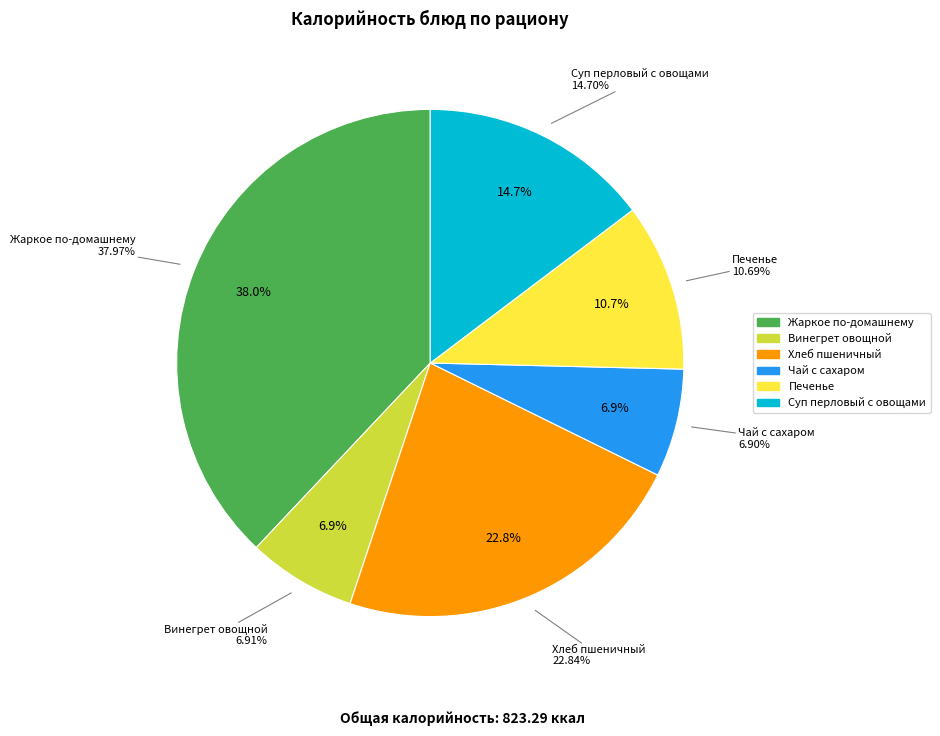

Count the number of slices in the pie.

6